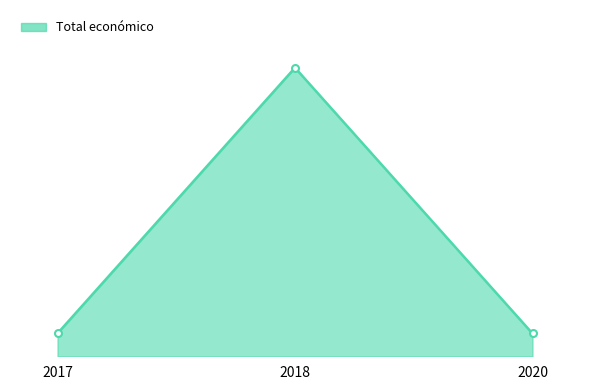

Rank the categories by value from lowest to highest.

2020, 2017, 2018